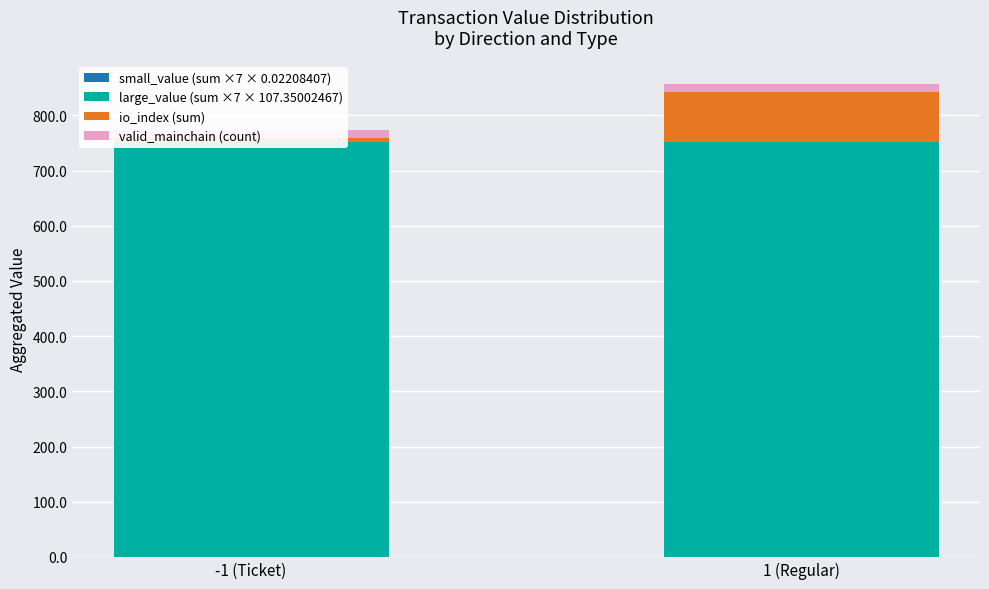

Reading right to left, what are all the values shown in this chart?

small_value (sum ×7 × 0.02208407): 1 (Regular)=0.2	-1 (Ticket)=0.2
large_value (sum ×7 × 107.35002467): 1 (Regular)=751.5	-1 (Ticket)=751.5
io_index (sum): 1 (Regular)=91.0	-1 (Ticket)=7.0
valid_mainchain (count): 1 (Regular)=14.0	-1 (Ticket)=14.0